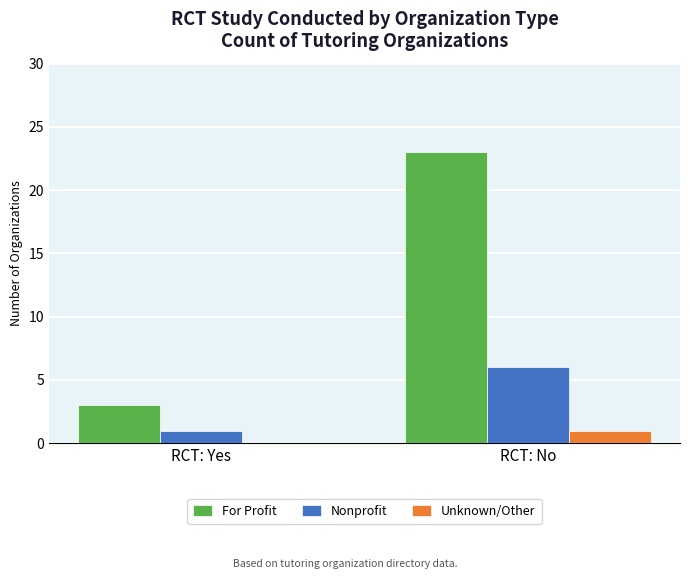

The value of Unknown/Other at RCT: Yes is 1. True or false?

False